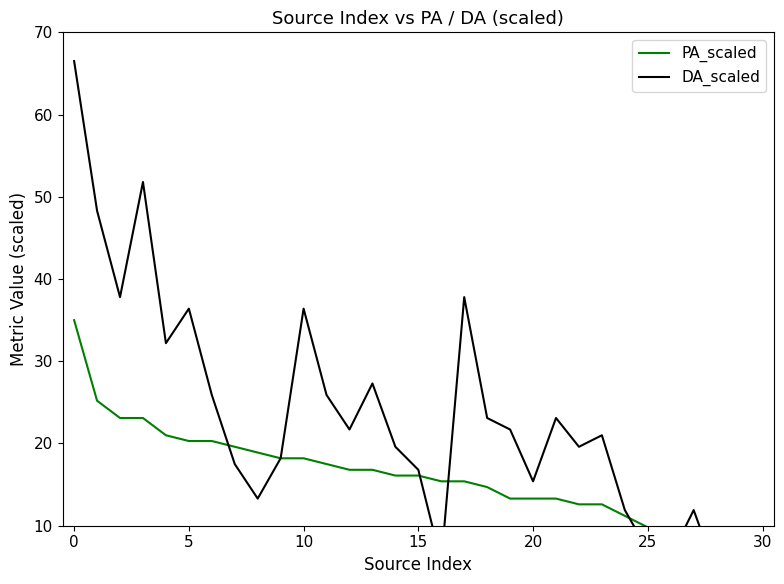

True or false: DA_scaled has a value of 5.6 at 24.

False